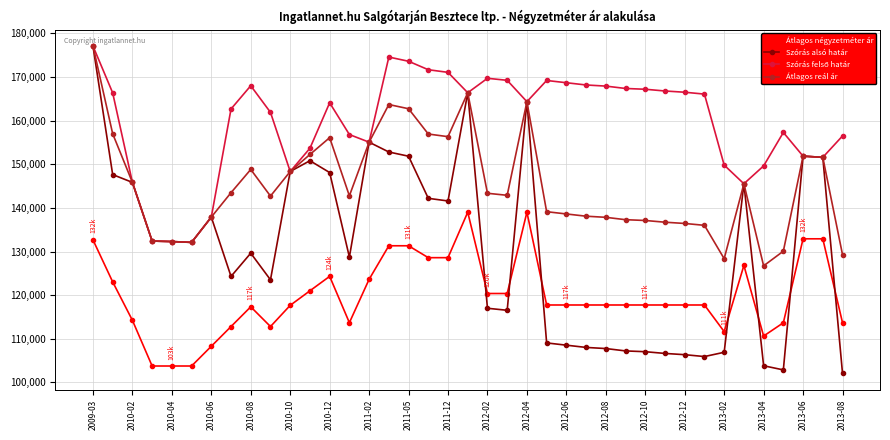

What is the minimum value for Szórás alsó határ?

102077